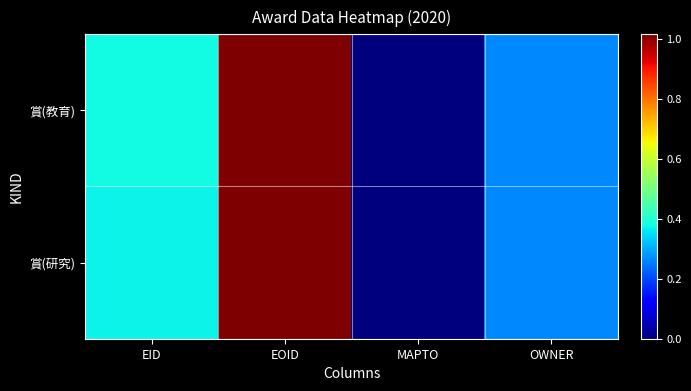

At how many categories does at least one series exceed 360606?

2